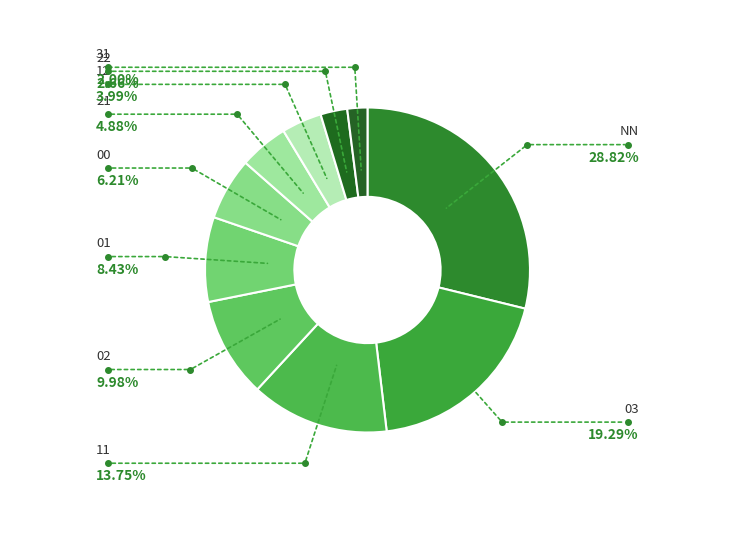

Is there a majority slice in this chart?

No